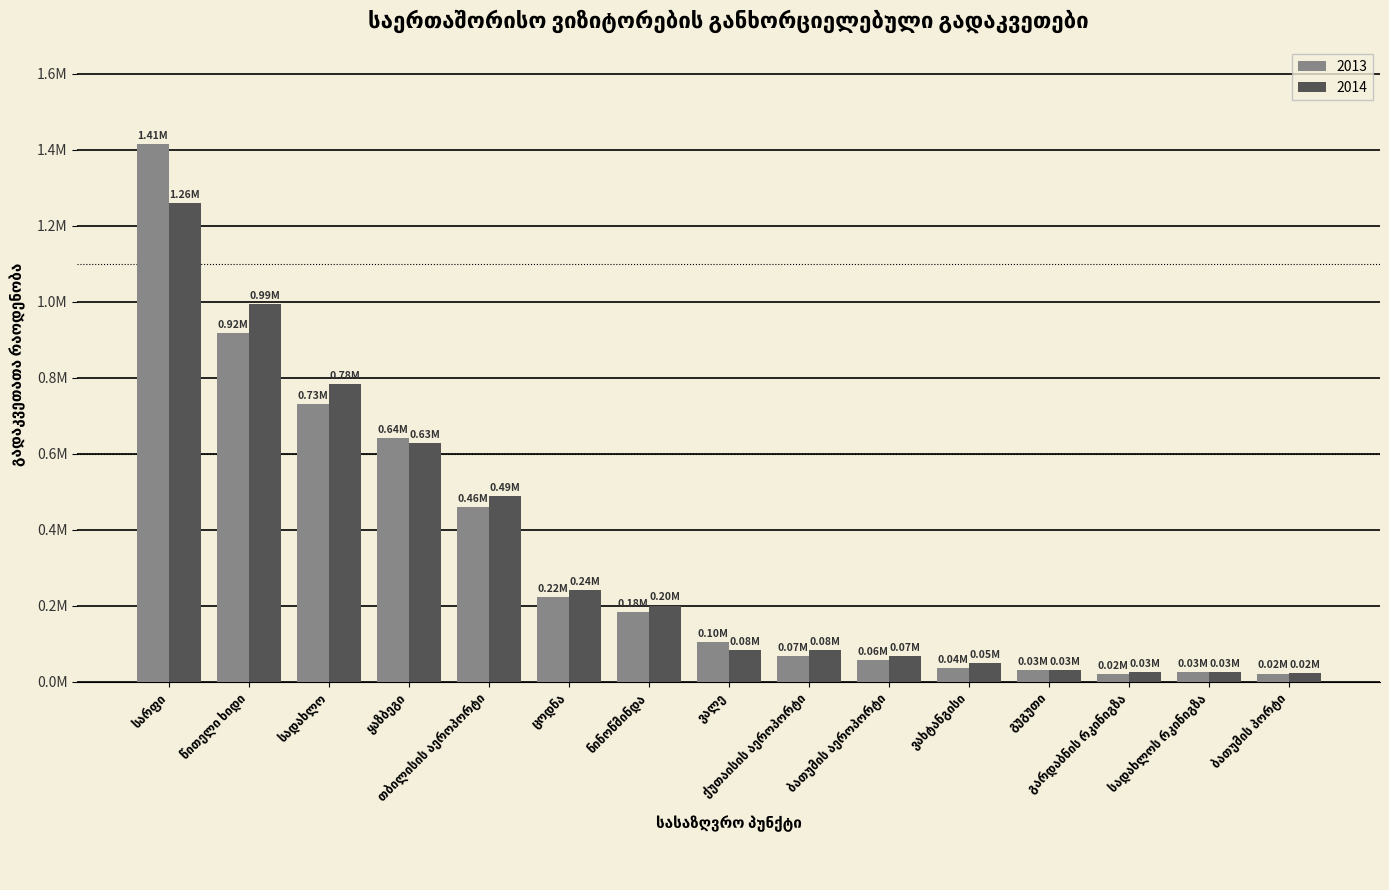

Reading left to right, list all the values displayed in this chart.

2013: სარფი=1414736	წითელი ხიდი=917269	სადახლო=731772	ყაზბეგი=641151	თბილისის აეროპორტი=460587	ცოდნა=223689	ნინოწმინდა=182748	ვალე=104313	ქუთაისის აეროპორტი=67983	ბათუმის აეროპორტი=56031	ვახტანგისი=35283	გუგუთი=31917	გარდაბნის რკინიგზა=19081	სადახლოს რკინიგზა=25372	ბათუმის პორტი=21533
2014: სარფი=1259720	წითელი ხიდი=994345	სადახლო=784515	ყაზბეგი=629173	თბილისის აეროპორტი=489803	ცოდნა=242478	ნინოწმინდა=200499	ვალე=83798	ქუთაისის აეროპორტი=82693	ბათუმის აეროპორტი=67423	ვახტანგისი=48479	გუგუთი=29605	გარდაბნის რკინიგზა=25471	სადახლოს რკინიგზა=25296	ბათუმის პორტი=22401